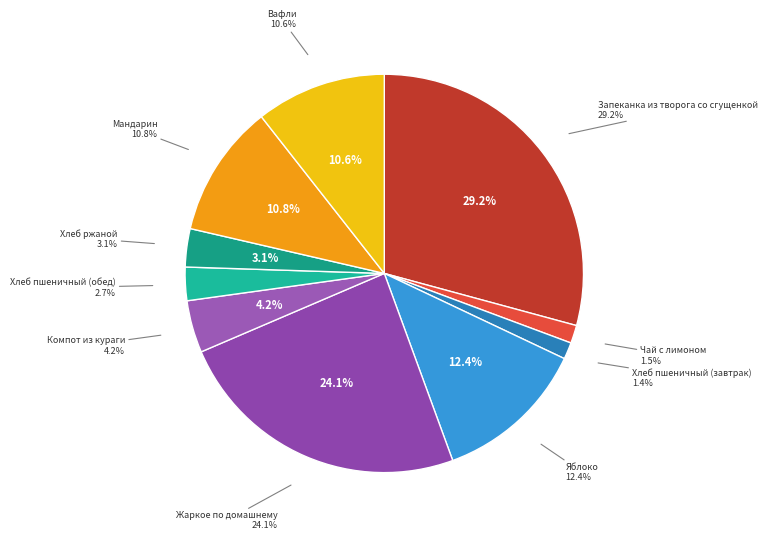

Does any single category account for the majority?

No